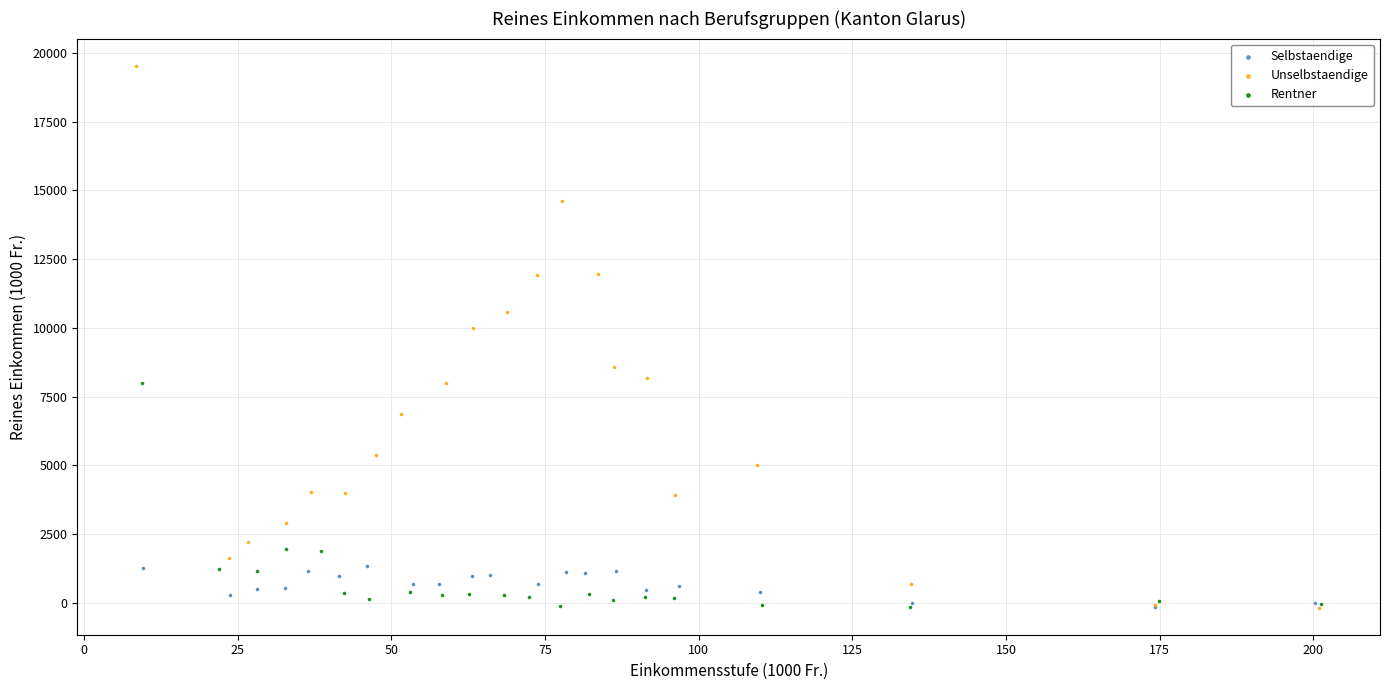

Which series contains the highest Y value?

Unselbstaendige